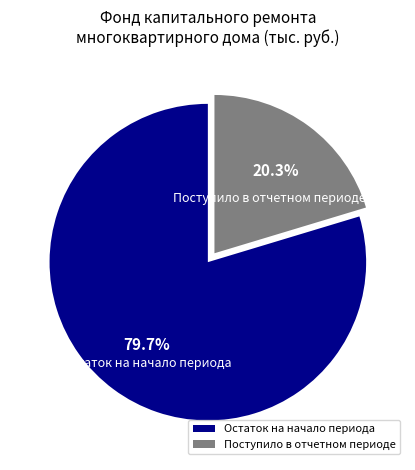

What percentage is NOT represented by Поступило в отчетном периоде?

79.7%